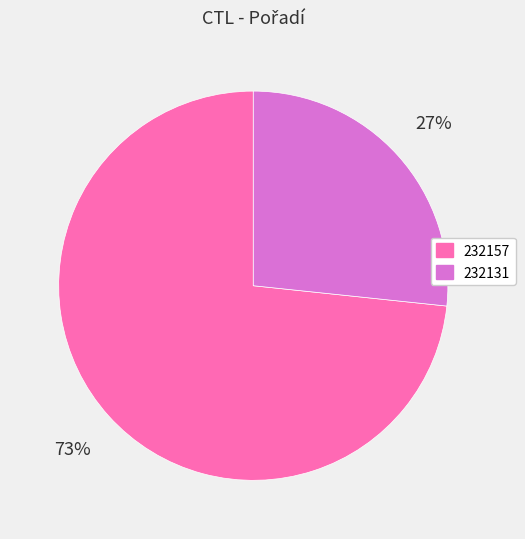

Approximately how many times larger is the value at 232131 compared to 232157?

0.4